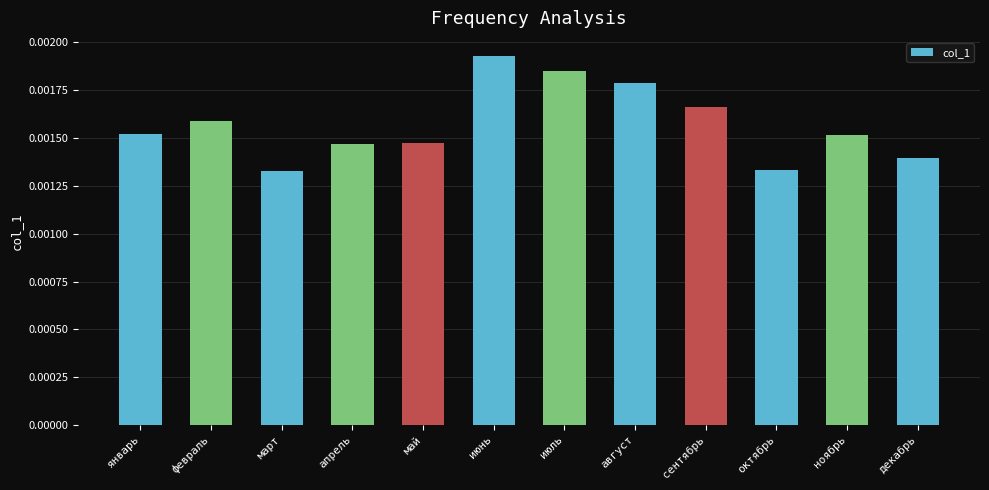

Count the values in the range 0 to 1.

12